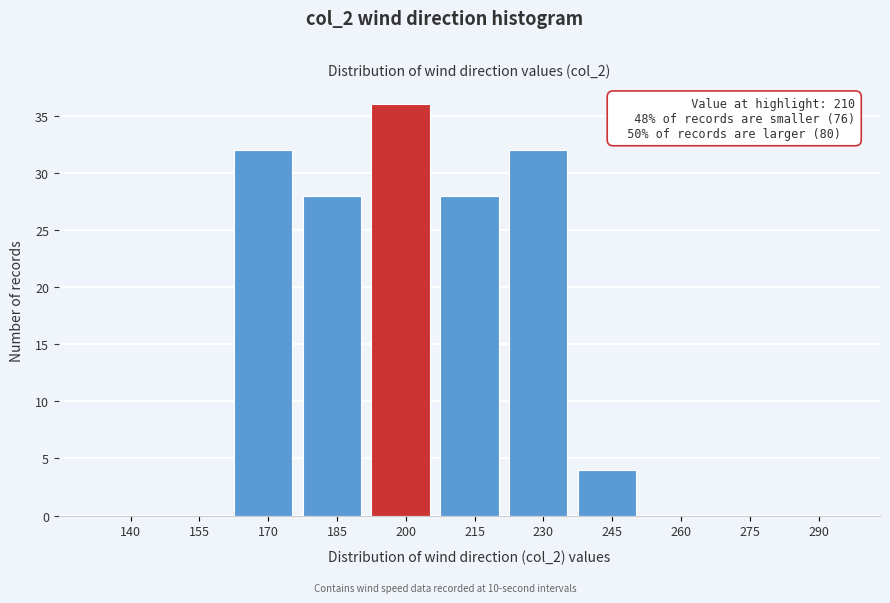

Reading left to right, transcribe all the data shown in this chart.

140=0	155=0	170=32	185=28	200=36	215=28	230=32	245=4	260=0	275=0	290=0